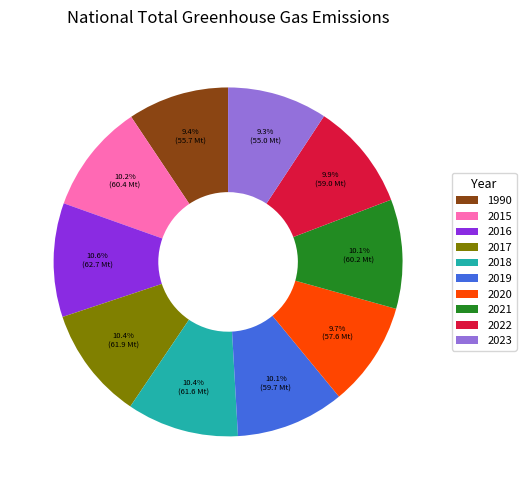

Is there any slice that represents more than half of the pie?

No